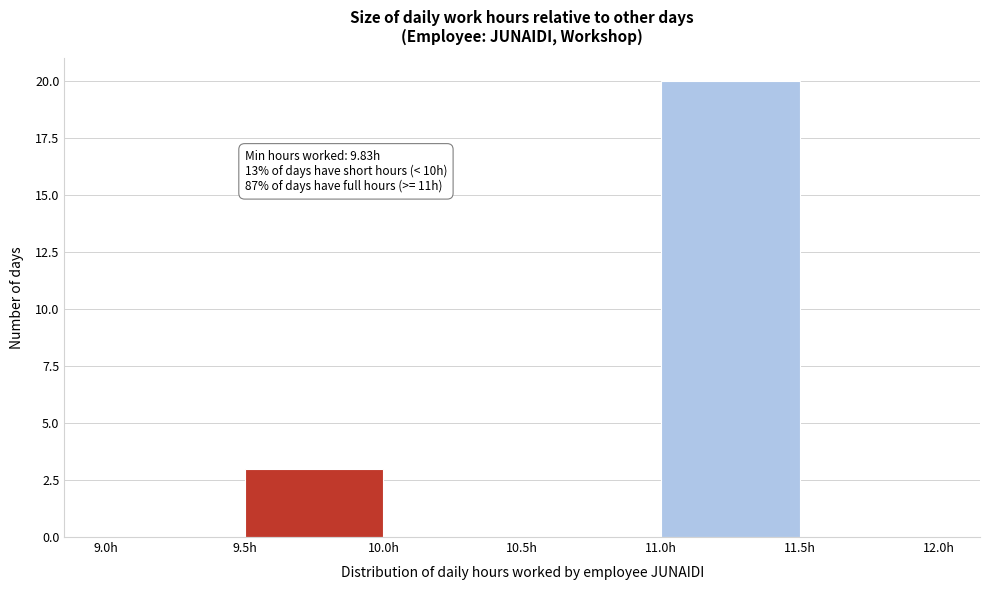

Over which range of the x-axis is the bar tallest?

11.0 to 11.5